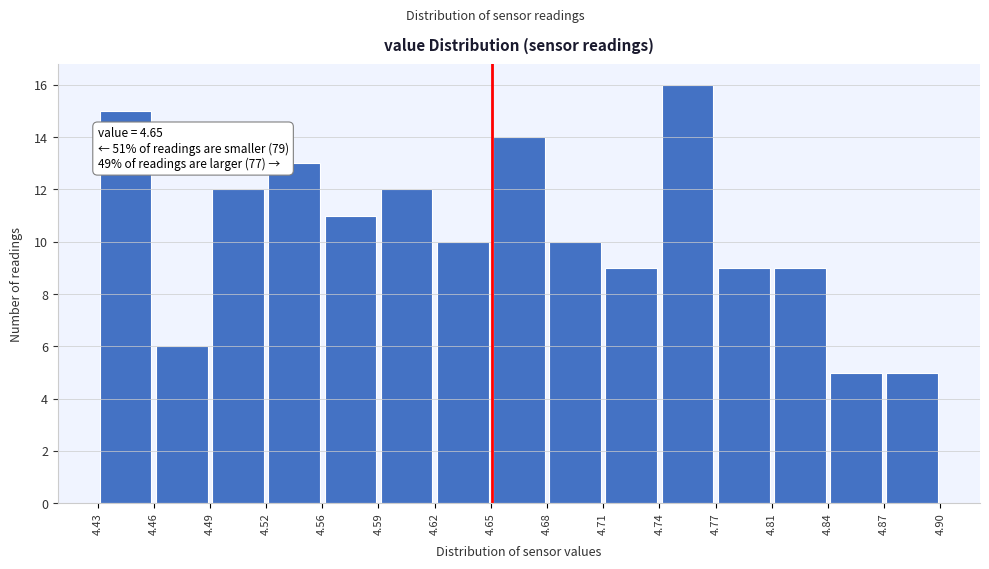

Over which range of the x-axis is the bar tallest?

4.74 to 4.77